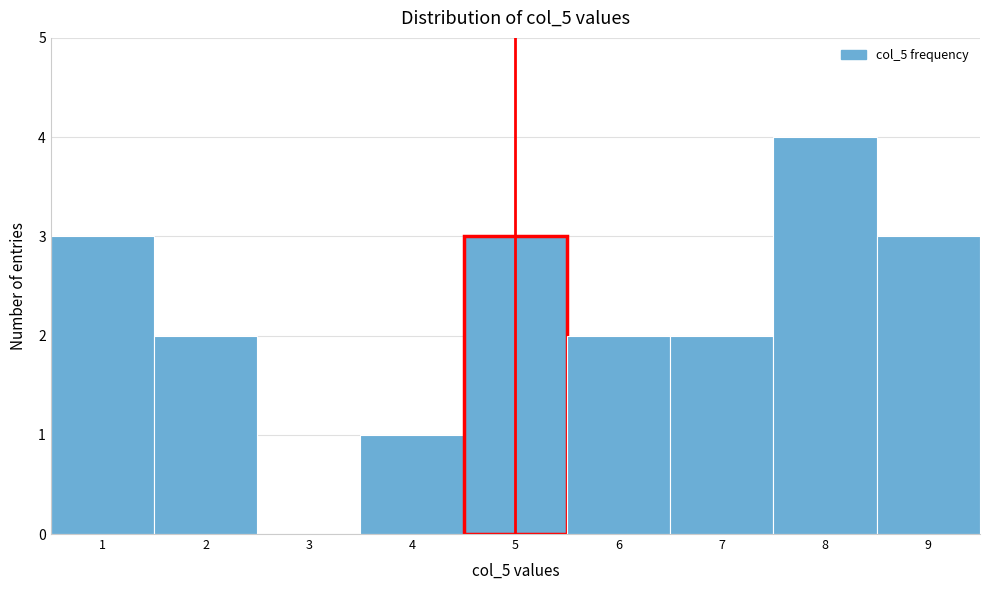

How tall is the bar that spans 0.5 to 1.5 on the x-axis? The values are not printed on the chart, so give them approximately, as read against the axis.

3